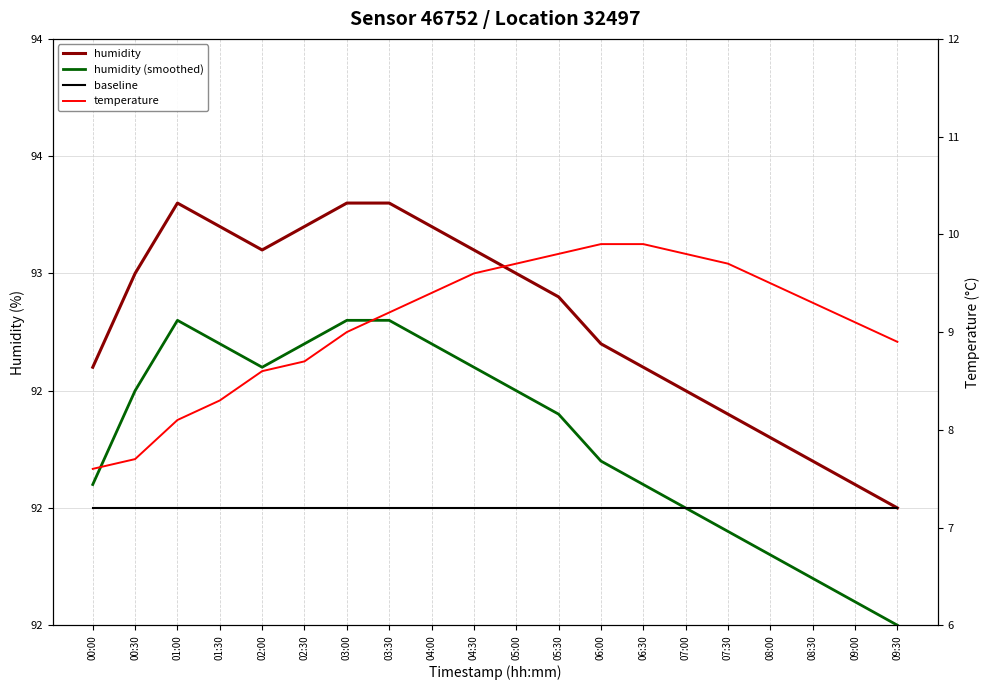

Between 00:00 and 01:30, which is larger?

01:30